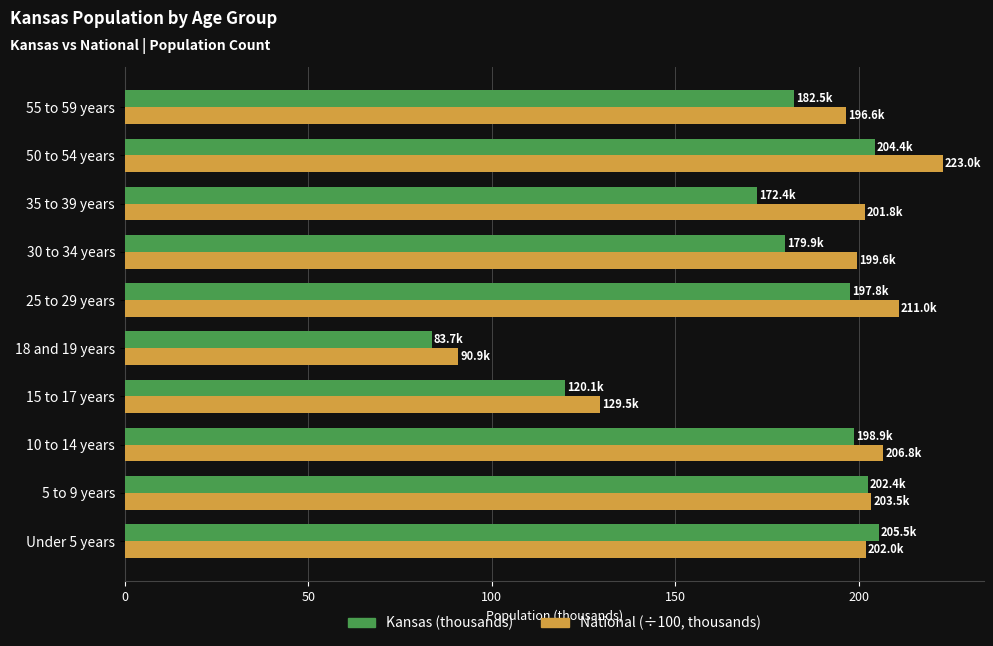

What is the total value across all series at 30 to 34 years?

379.6